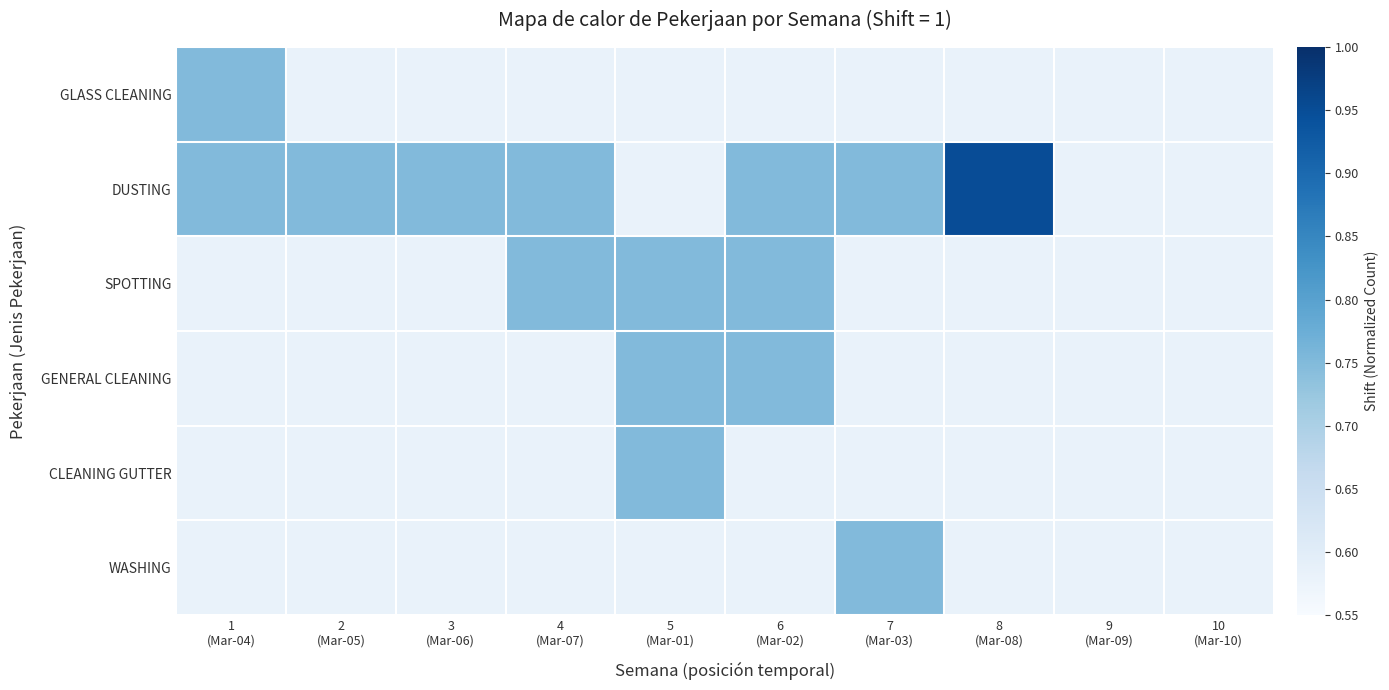

Which has a higher value, 5
(Mar-01) or 7
(Mar-03)?

5
(Mar-01)